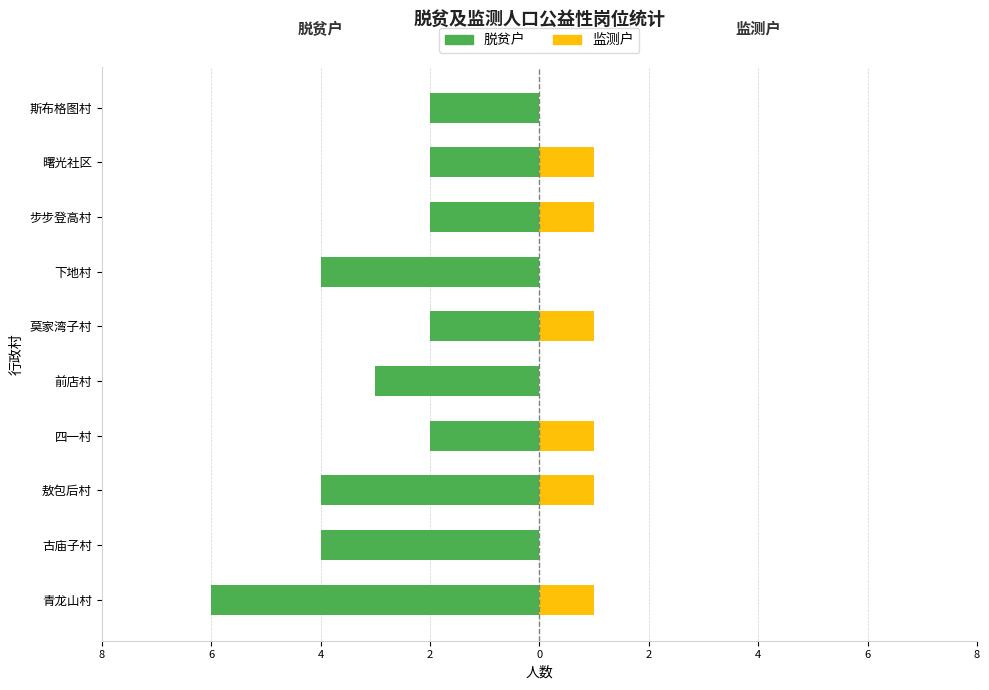

What are all the series names shown in the legend?

脱贫户, 监测户